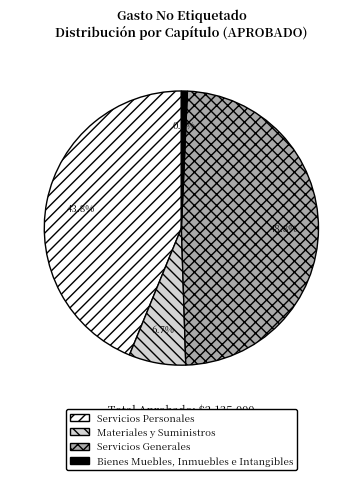

Approximately how many times larger is the value at Servicios Generales compared to Servicios Personales?

1.1